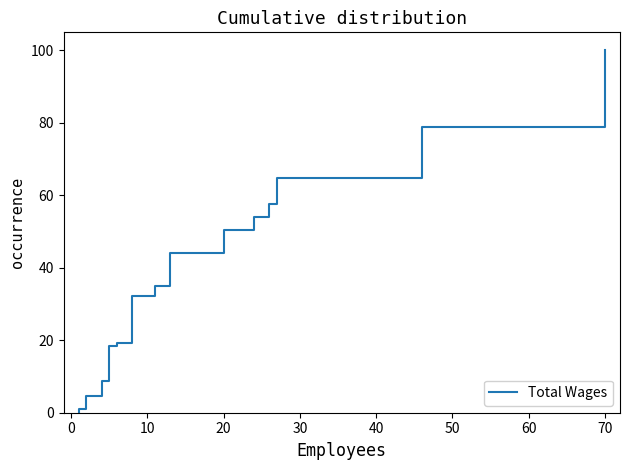

Does the chart display data point markers on the line(s)?

No